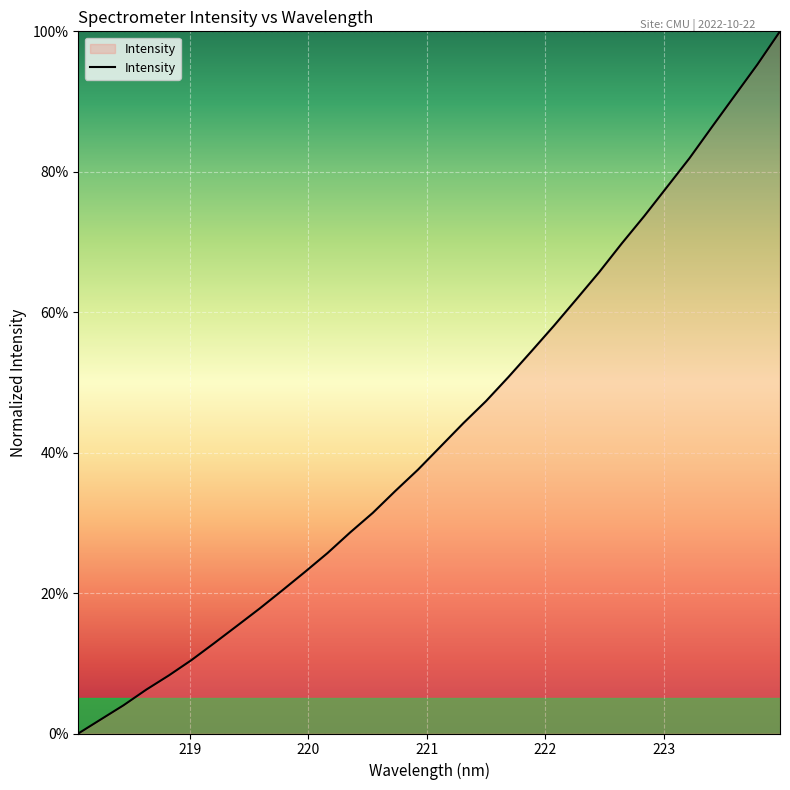

Reading right to left, list all the values displayed in this chart.

100.0	95.3	90.9	86.4	81.9	77.8	73.7	69.8	65.7	61.9	58.1	54.4	50.8	47.3	44.2	40.9	37.6	34.6	31.4	28.6	25.7	23.0	20.4	17.8	15.3	12.9	10.5	8.3	6.2	4.0	2.0	0.0